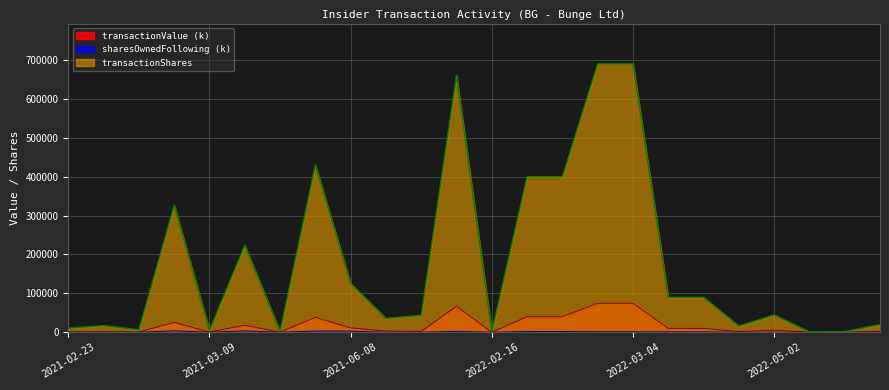

What is the label of the 15th point from the right?

2021-10-22